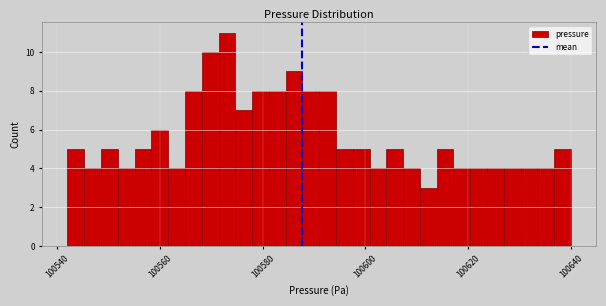

Around what value on the x-axis is the tallest bar? Give the approximate position of its centre, as read against the axis.

100574